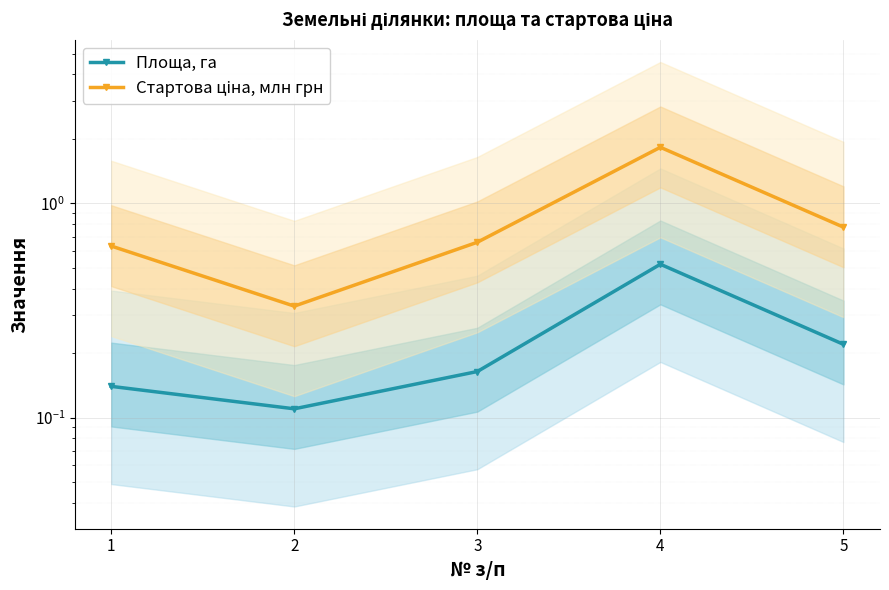

Is this an area chart (filled region under the line)?

No